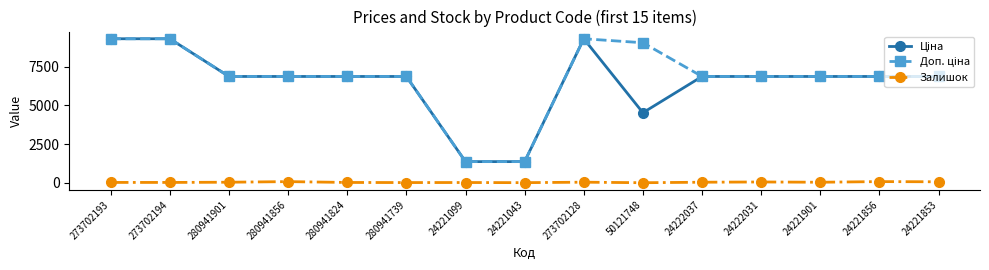

What is the label of the 2nd point from the right?

24221856